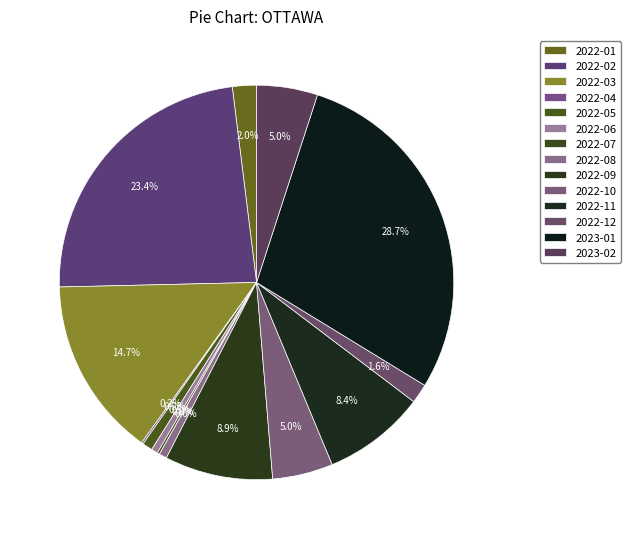

To the nearest percent, what portion does 2022-08 represent?

1%